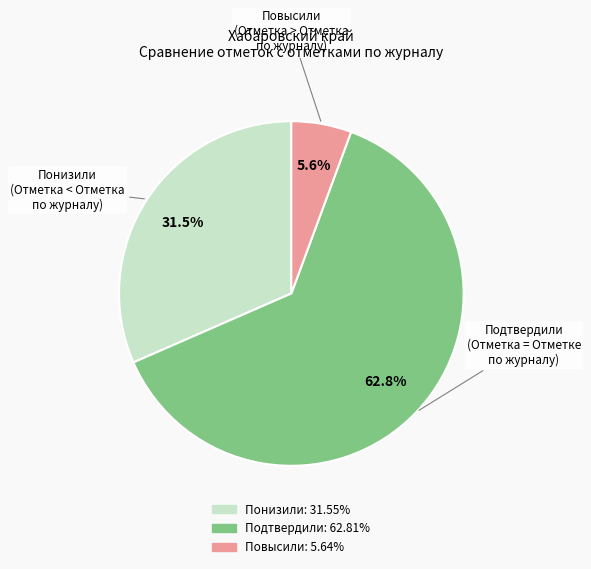

Approximately how many times larger is the value at Понизили compared to Подтвердили?

0.5